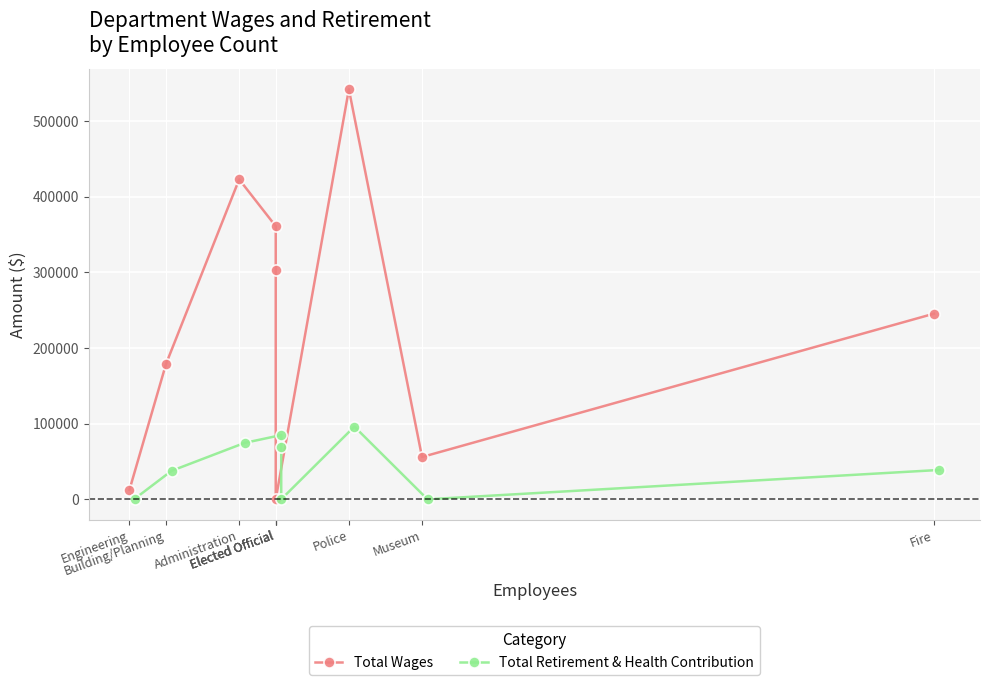

At which category is the sum across all series the highest?

Police